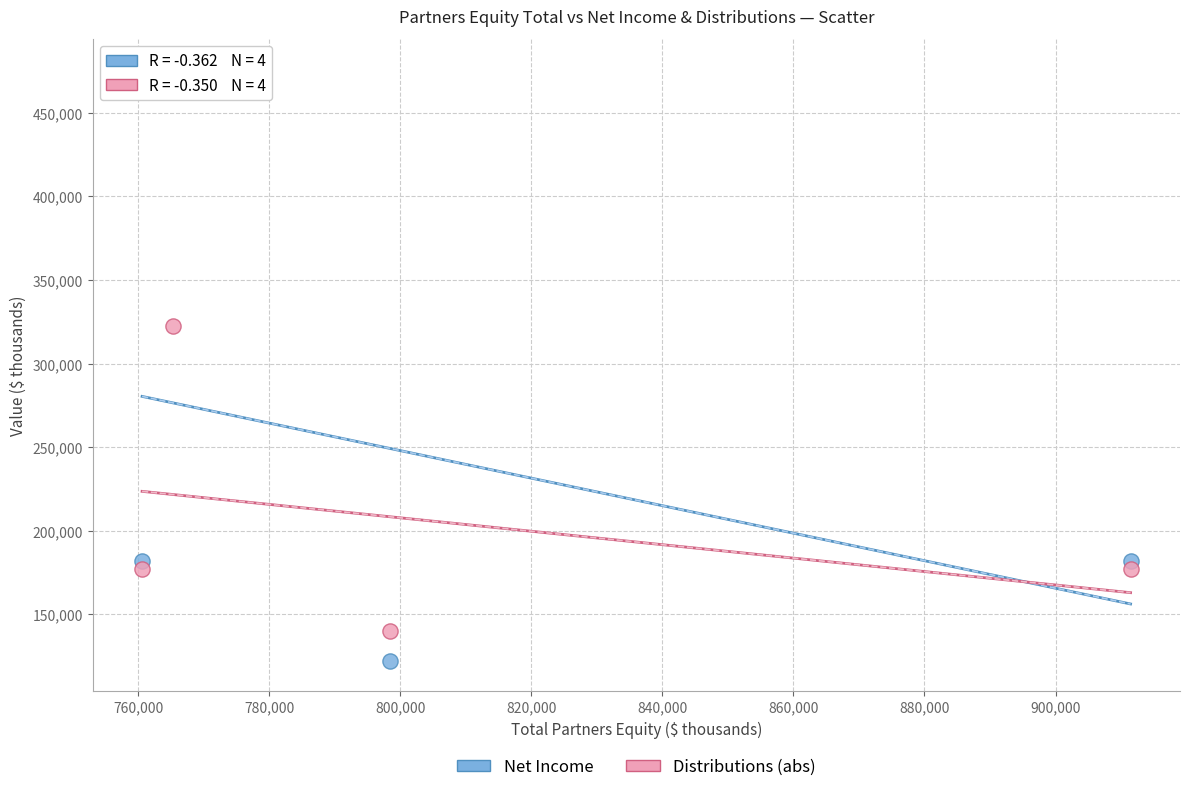

Which series reaches the maximum Y coordinate?

Net Income